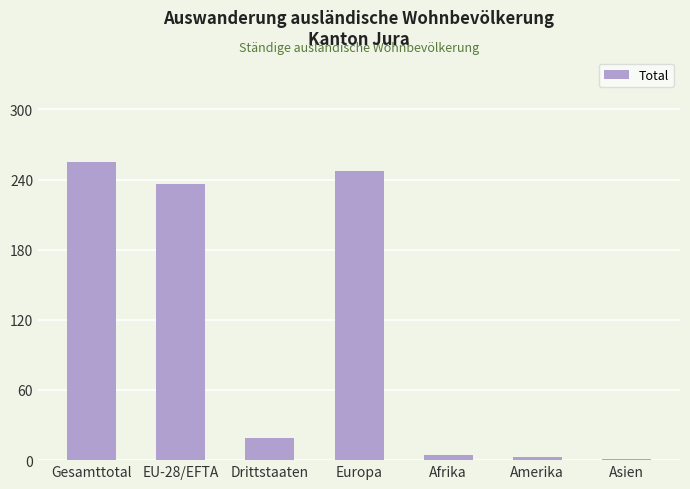

Is it true that the value at EU-28/EFTA is 236?

True